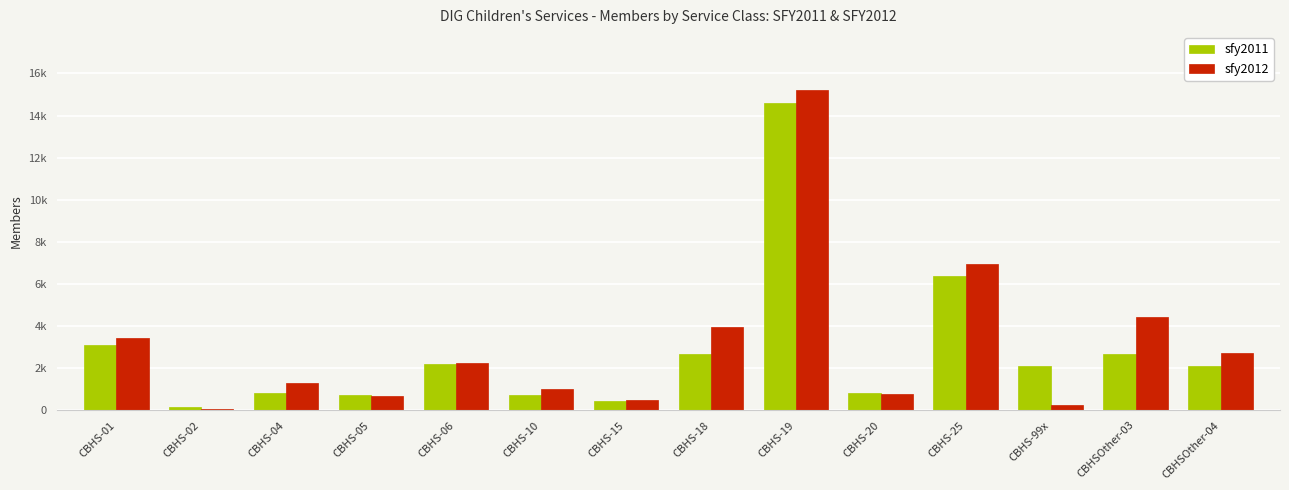

What is the difference between the sfy2012 values at CBHS-15 and CBHS-02?

404